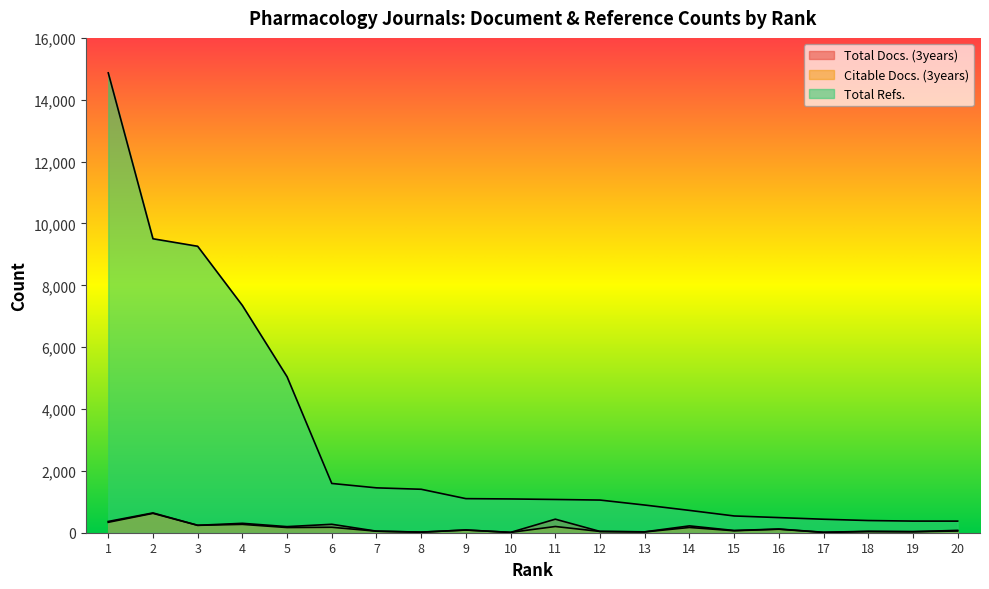

What is the difference between the Citable Docs. (3years) values at 2 and 18?

588